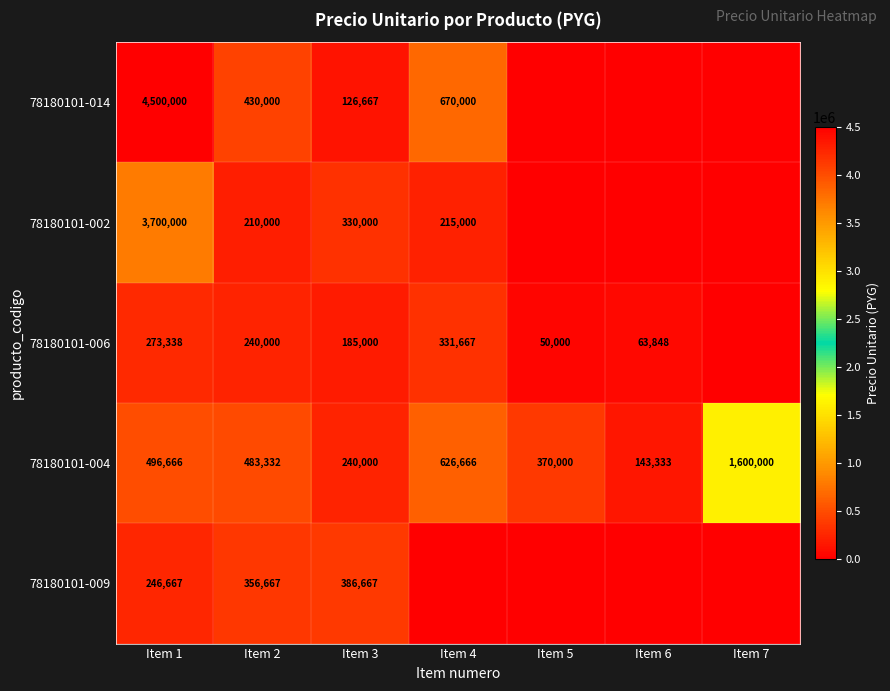

How many data points in 78180101-004 are less than 483332?

3